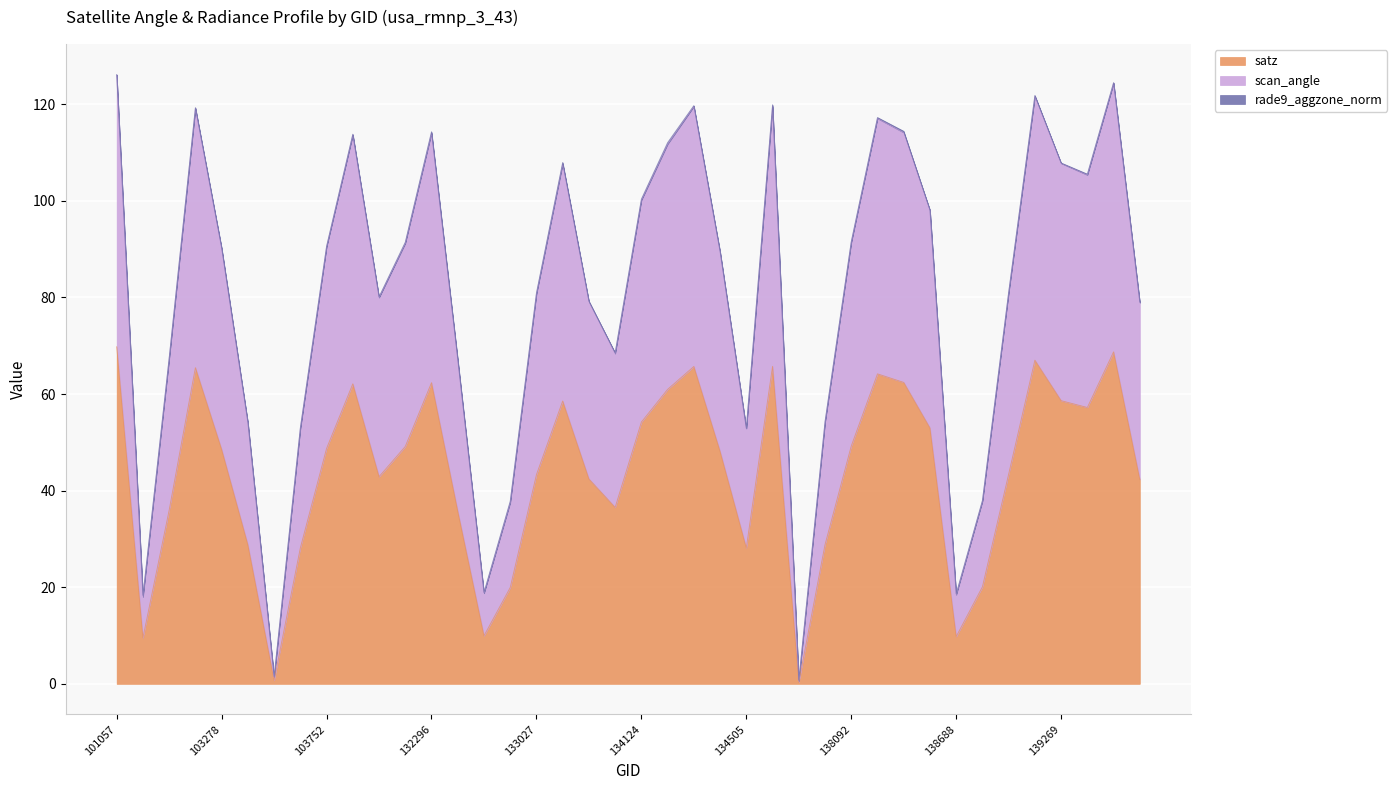

What is the sum of the scan_angle values at 137903 and 134138?

165.8